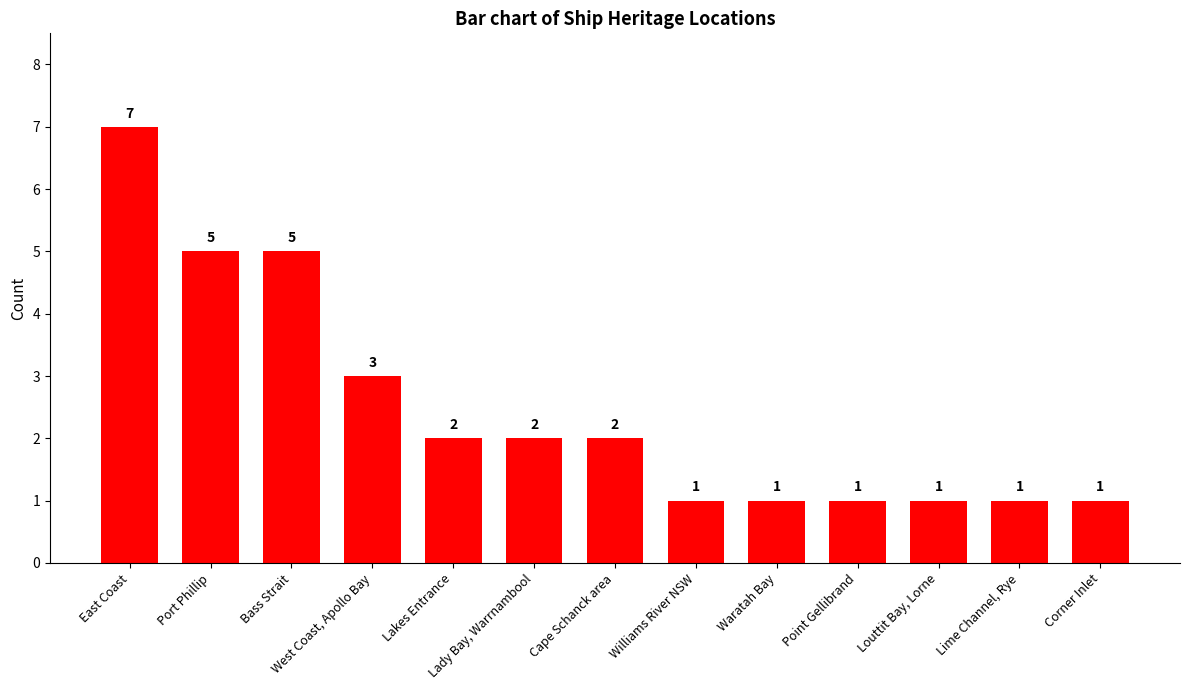

What is the maximum value shown in the chart?

7